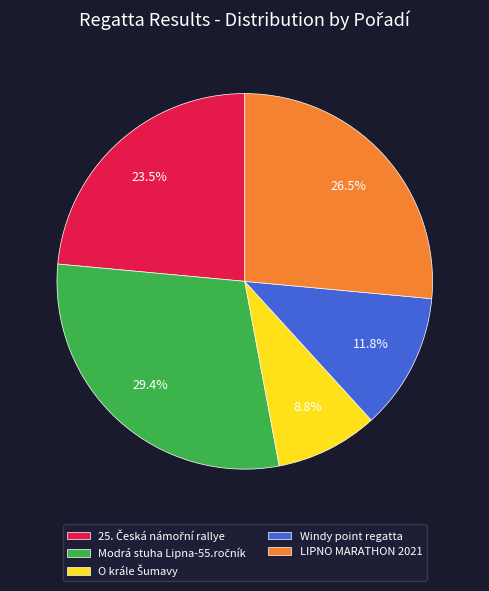

What portion of the pie excludes Windy point regatta?

88.2%